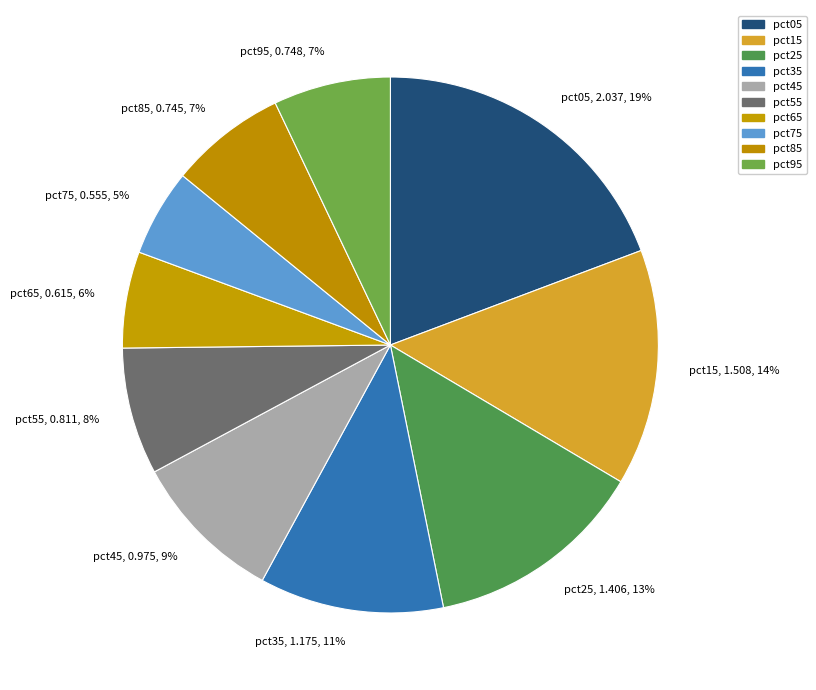

How many slices are in this pie chart?

10